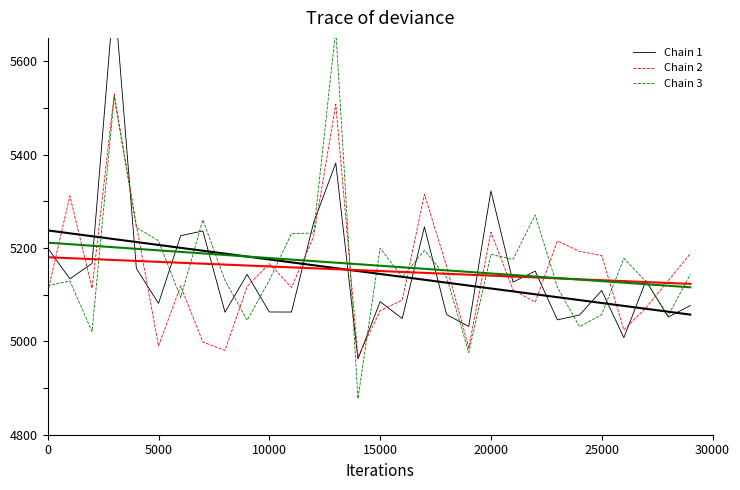

What is the value of the Chain 1 point at the 8th from the left?

5236.4